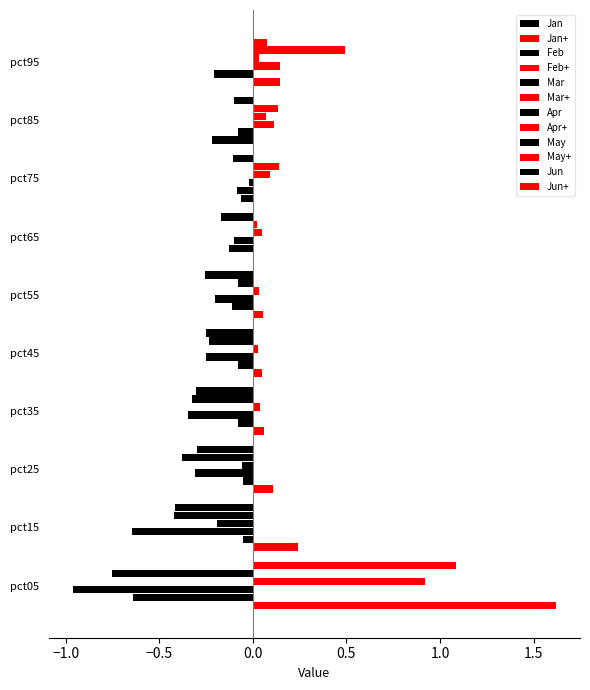

Which category has the lowest value in the Mar series?

pct05